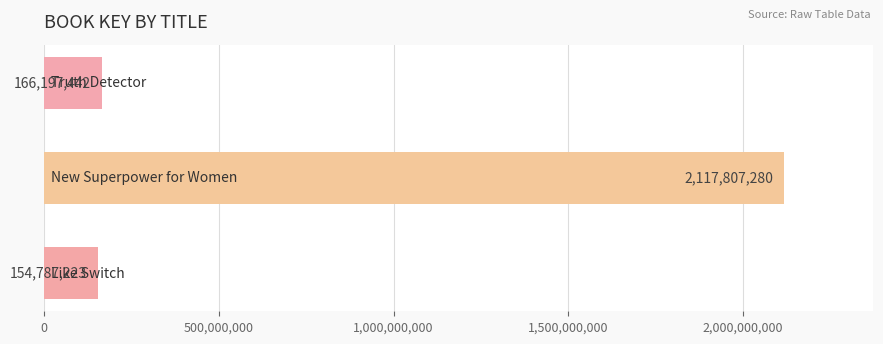

What is the sum of all values?

2438791945